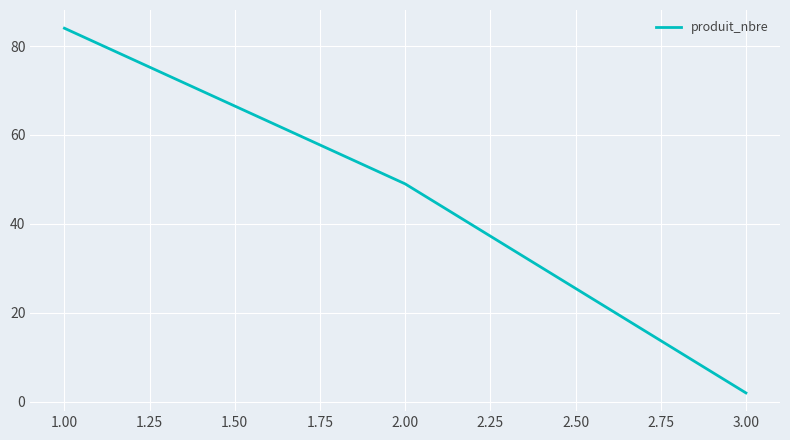

Approximately how many times larger is the value at 1.00 compared to 3.00?

42.0